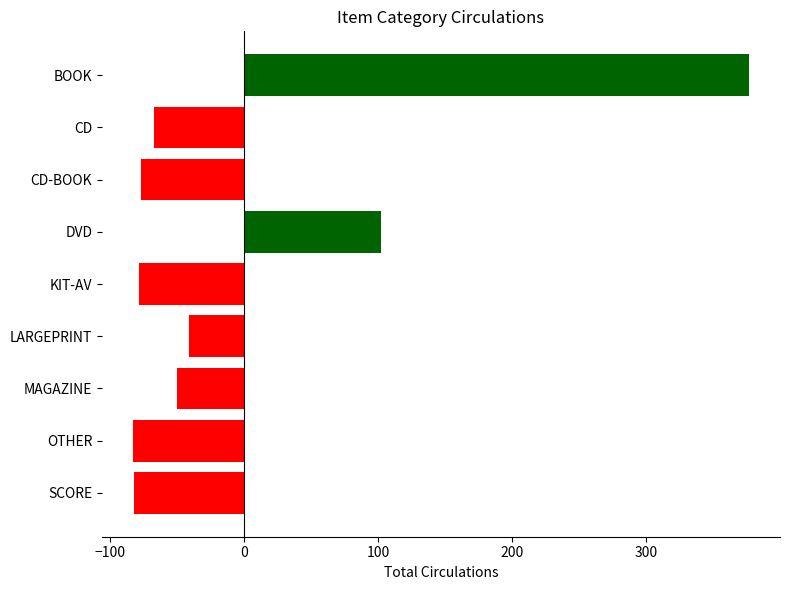

What is the label of the 2nd bar from the bottom?

OTHER